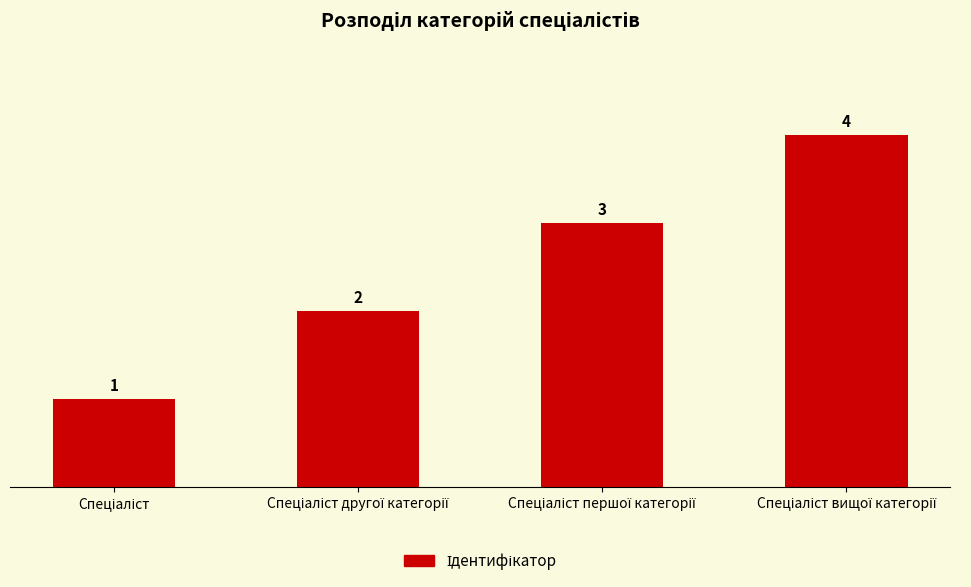

What is the value of the 3rd bar from the left?

3